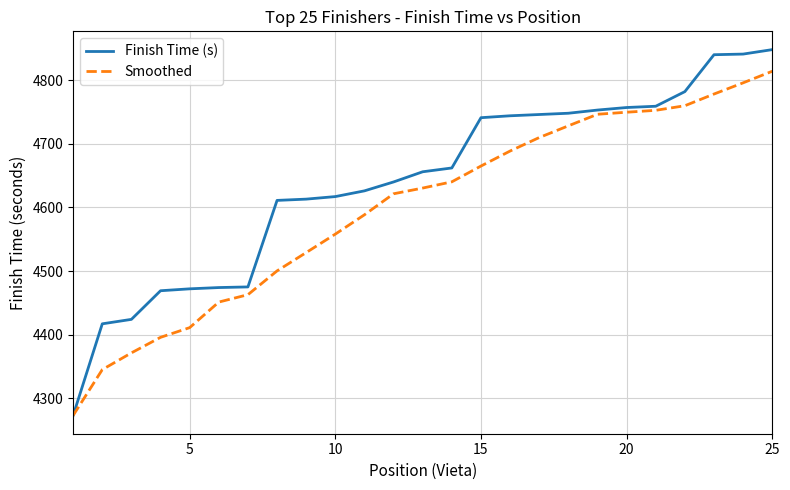

How many lines are shown in the chart?

2